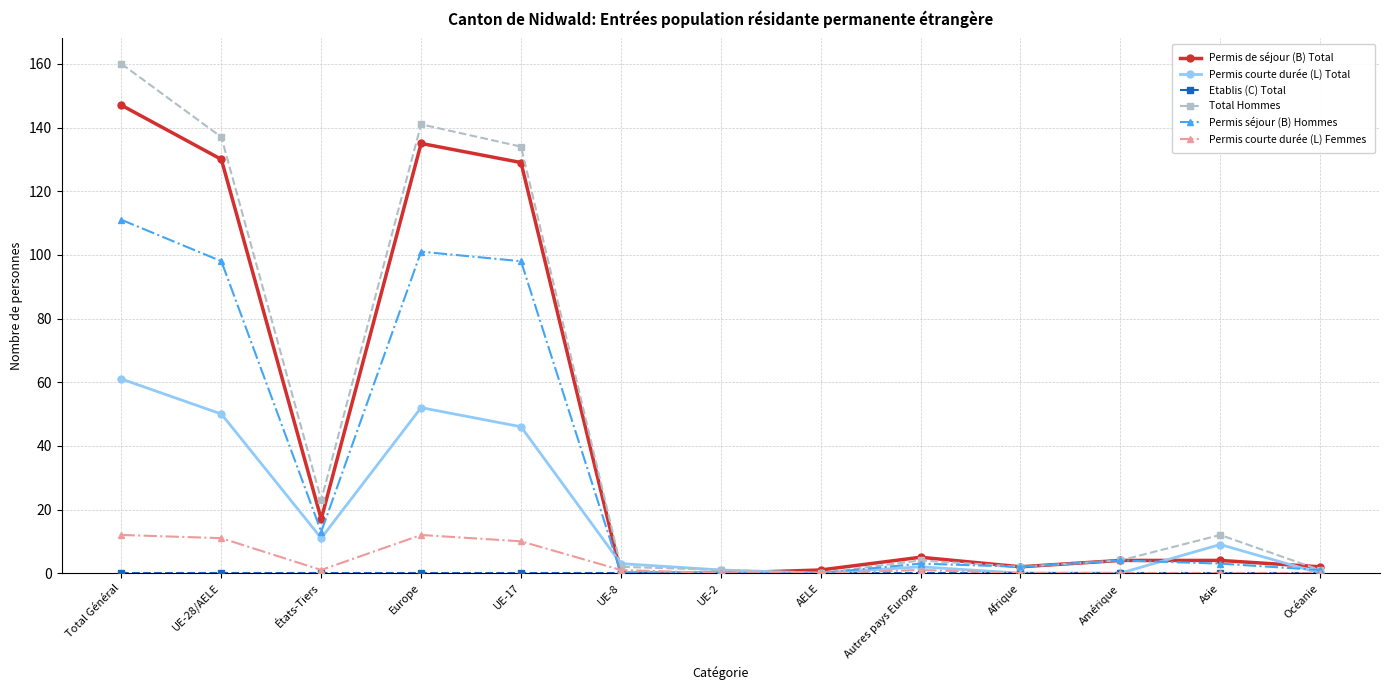

What is the maximum value shown in the chart?

160